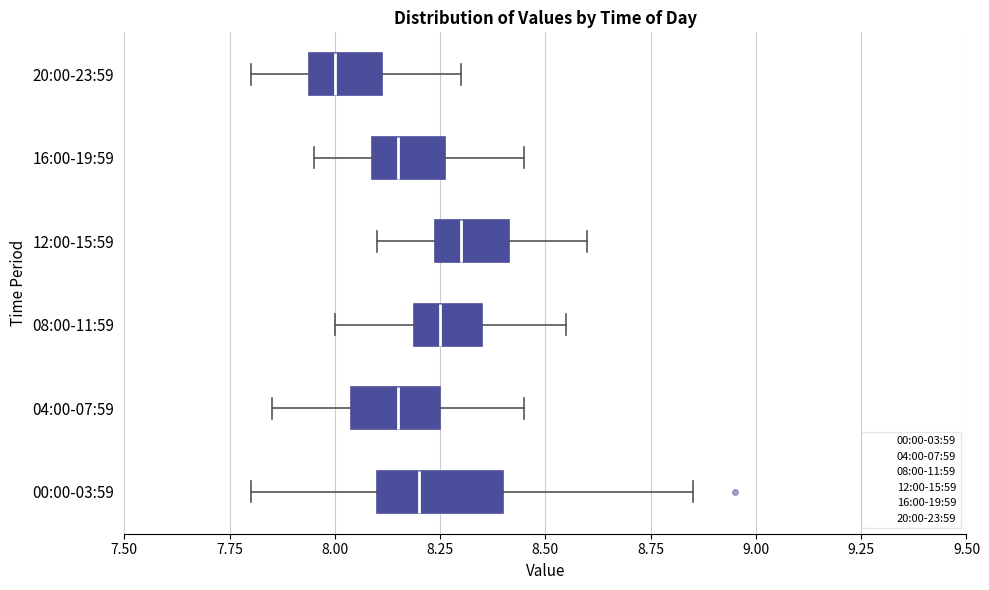

Which box has the furthest to the right median line?

12:00-15:59